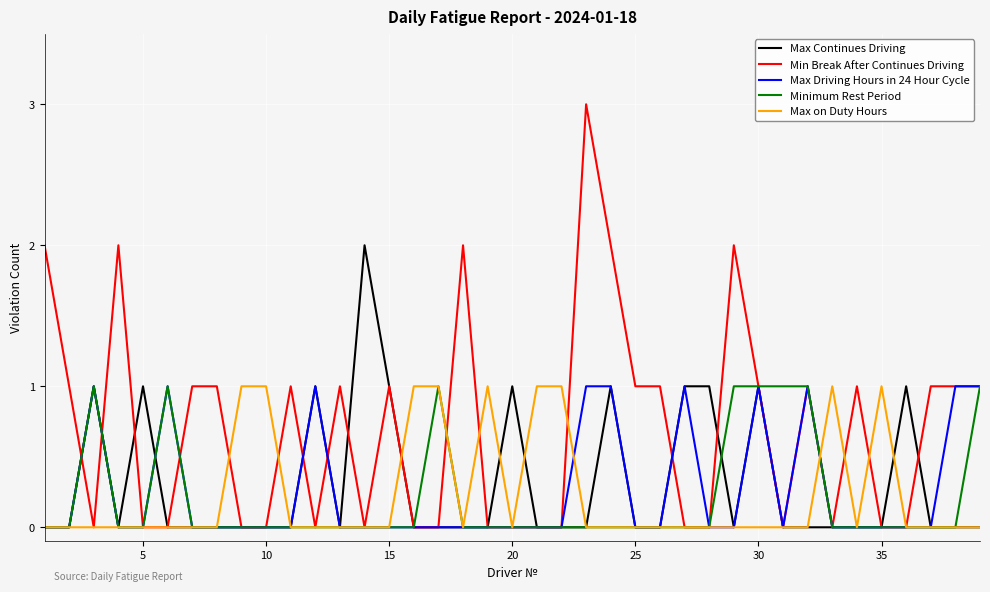

What is the maximum value shown in the chart?

3